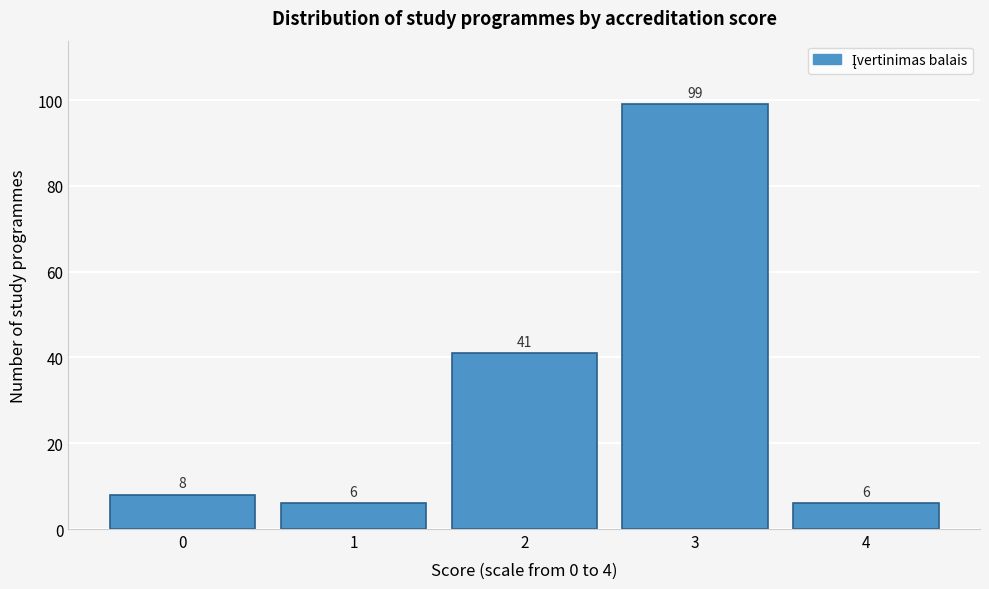

Reading left to right, extract all data points from this chart.

0=8	1=6	2=41	3=99	4=6